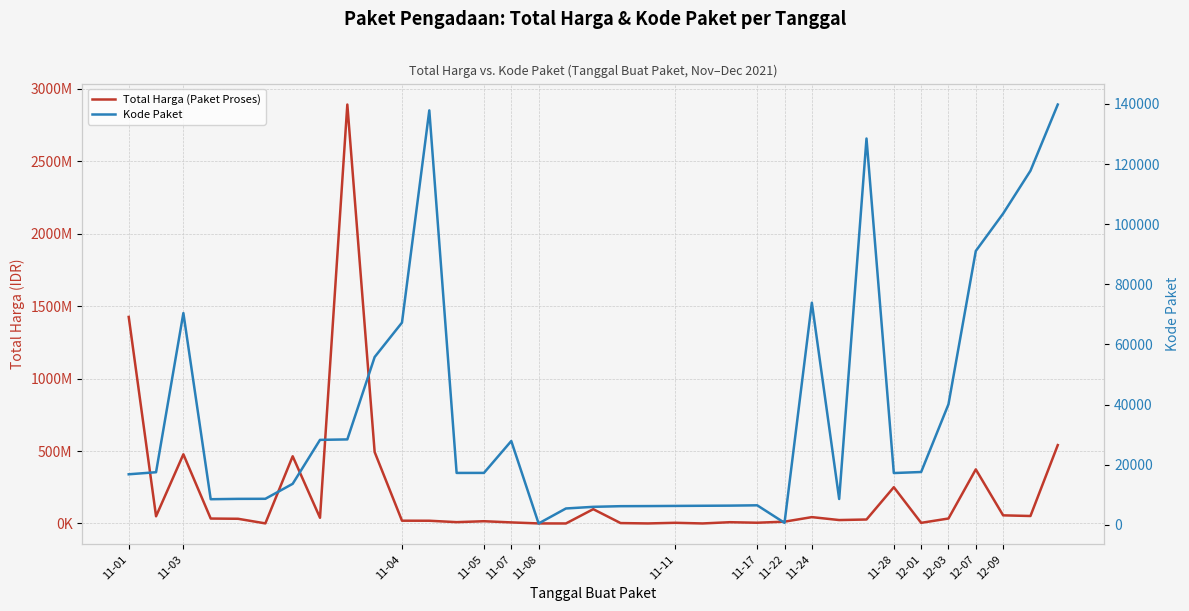

What position from the left is 23?

24